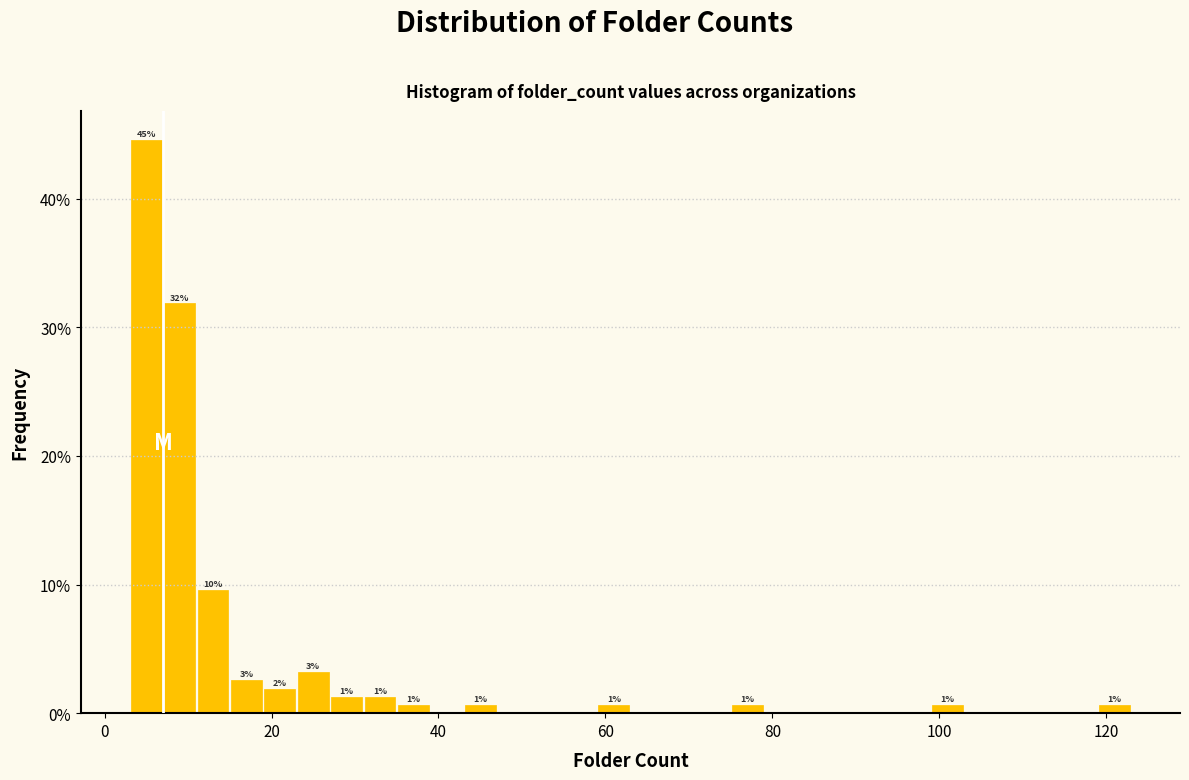

Read against the x-axis, roughly where is the centre of the tallest bar?

6